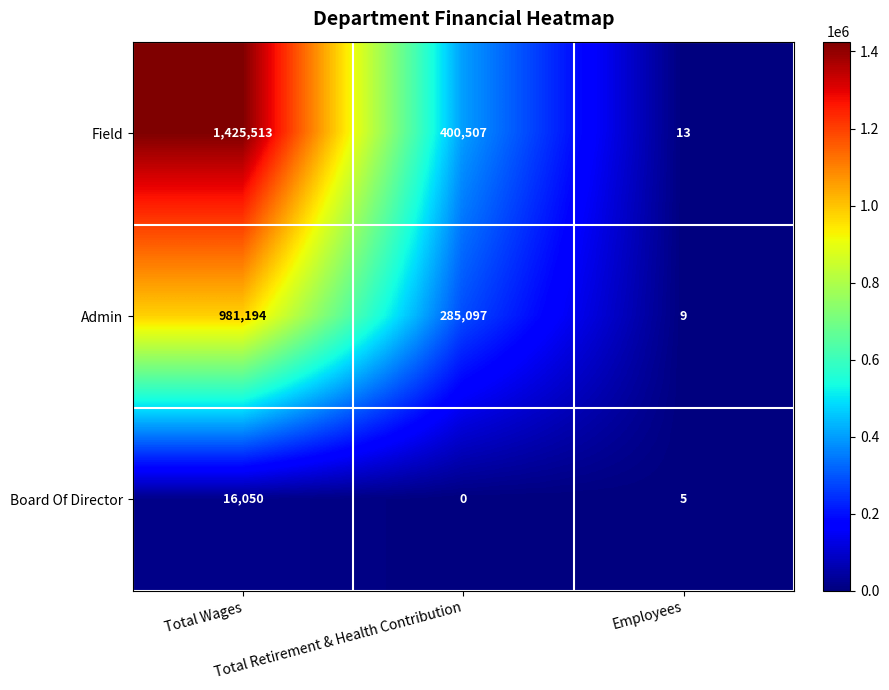

What is the sum of all Admin values?

1266300